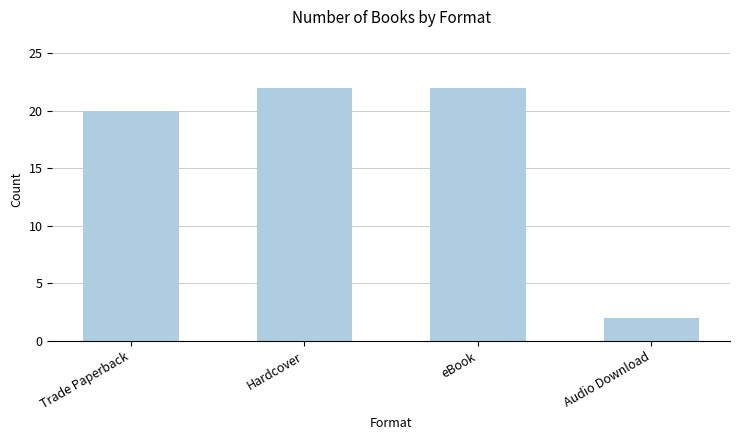

What is the label of the 4th bar from the left?

Audio Download